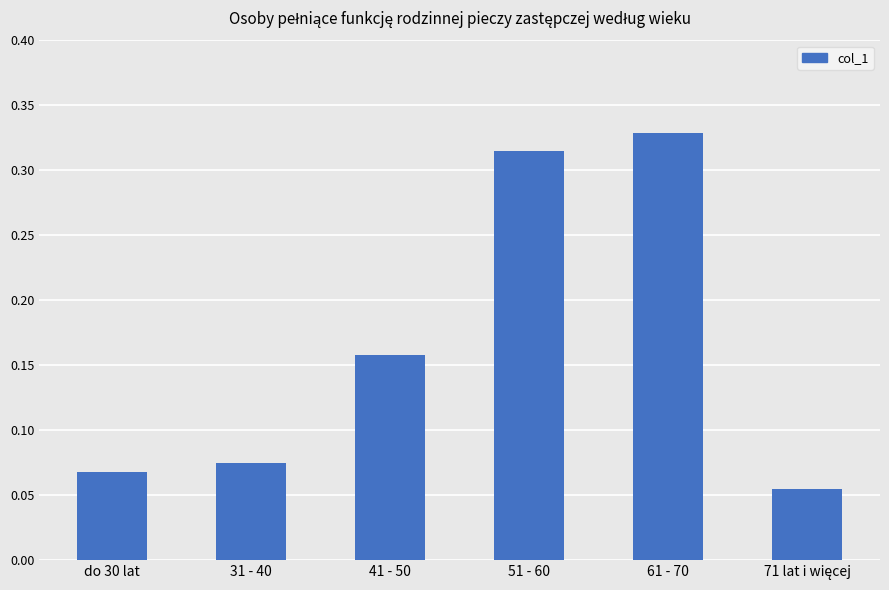

The chart shows a value of 0.0 at do 30 lat. True or false?

False